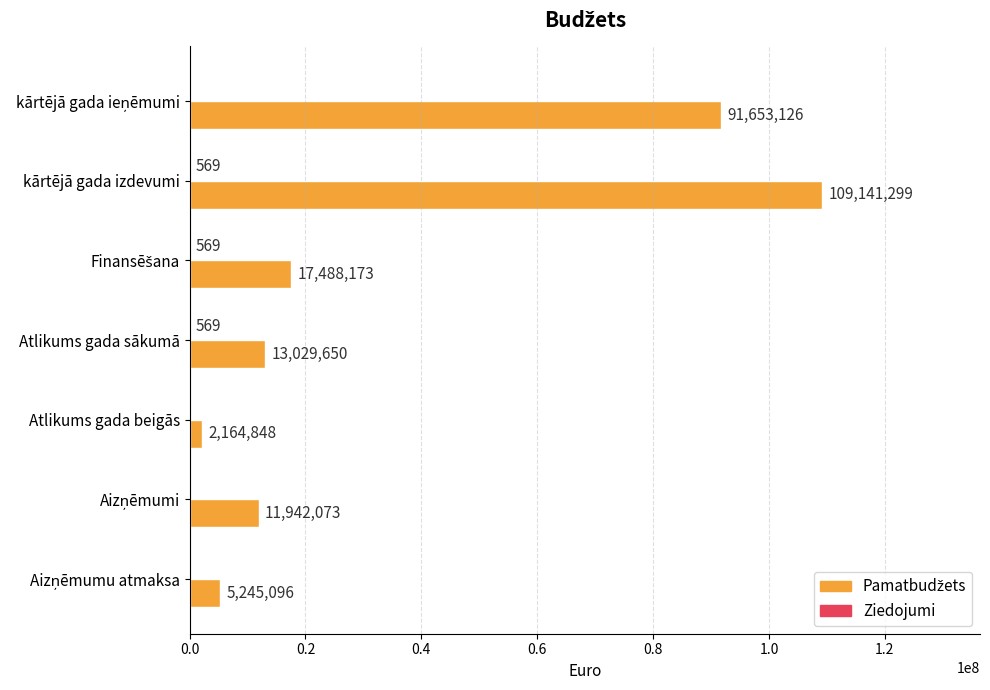

At which category is the sum across all series the highest?

kārtējā gada izdevumi